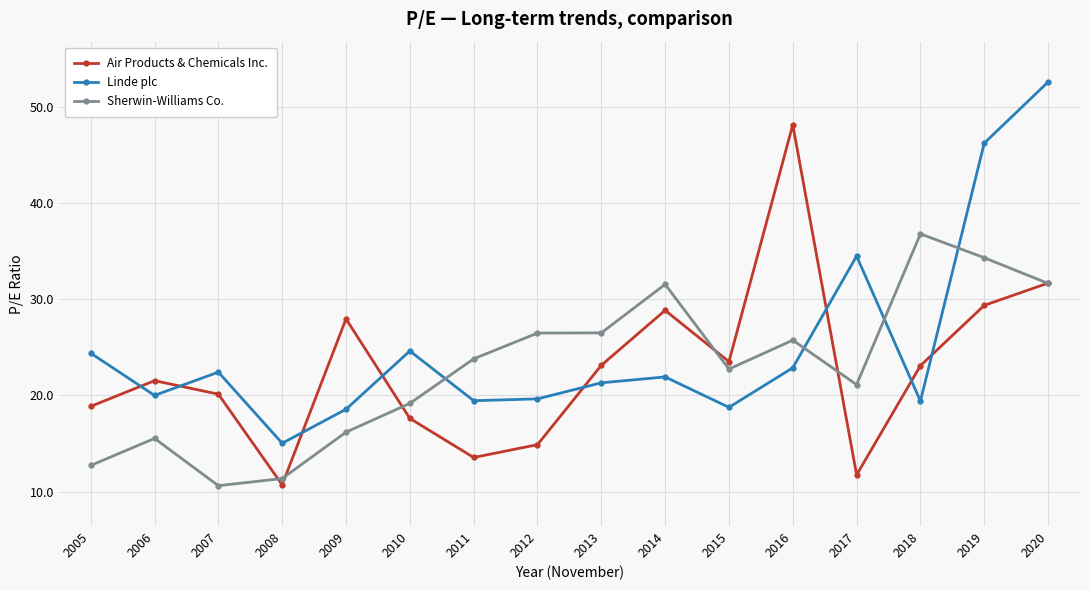

In Air Products & Chemicals Inc., how many points are lower than both neighbors (excluding endpoints)?

4